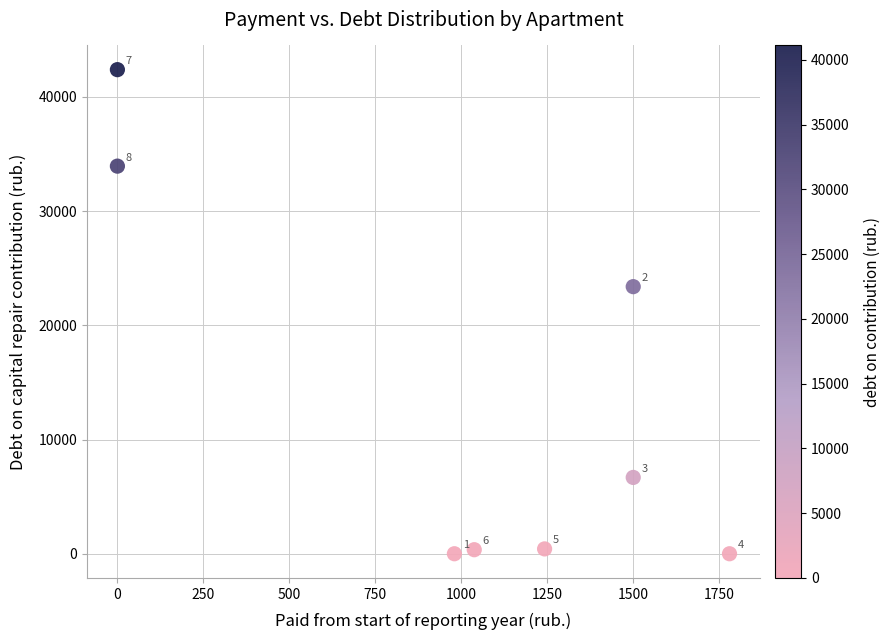

What Y value in the scatter plot is closest to 21193?

23386.4